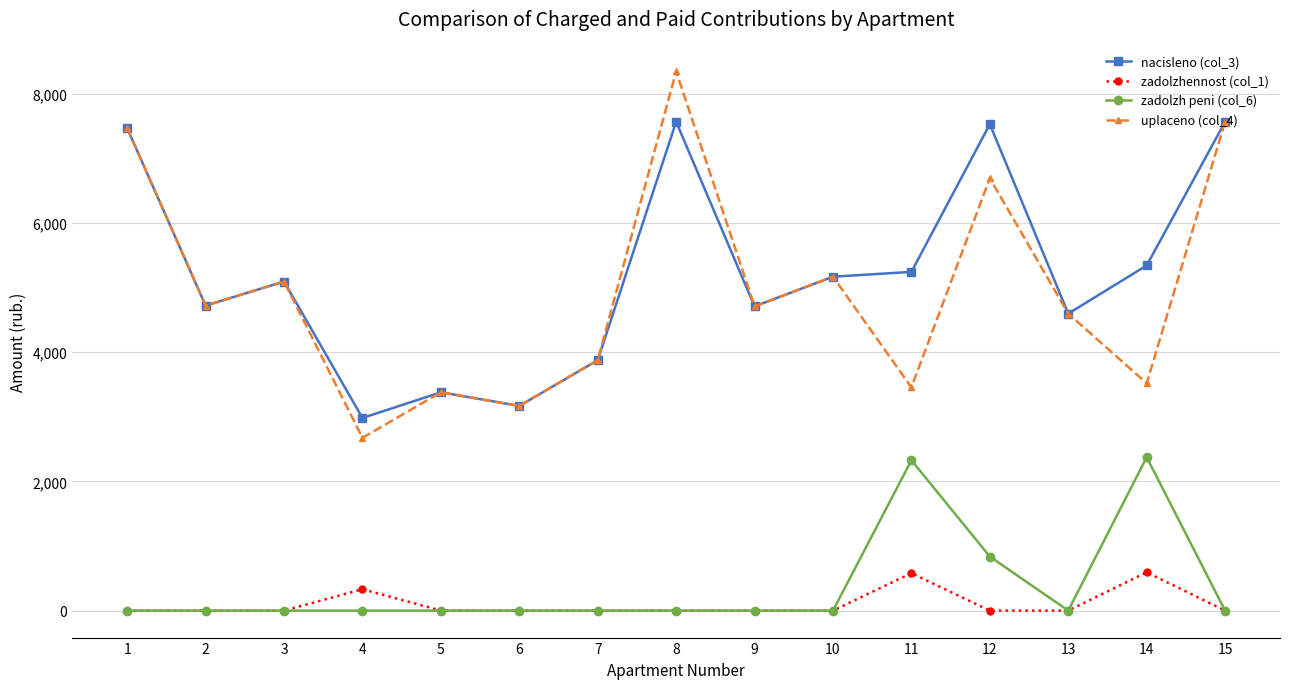

At which category does uplaceno (col_4) reach its first local peak?

3